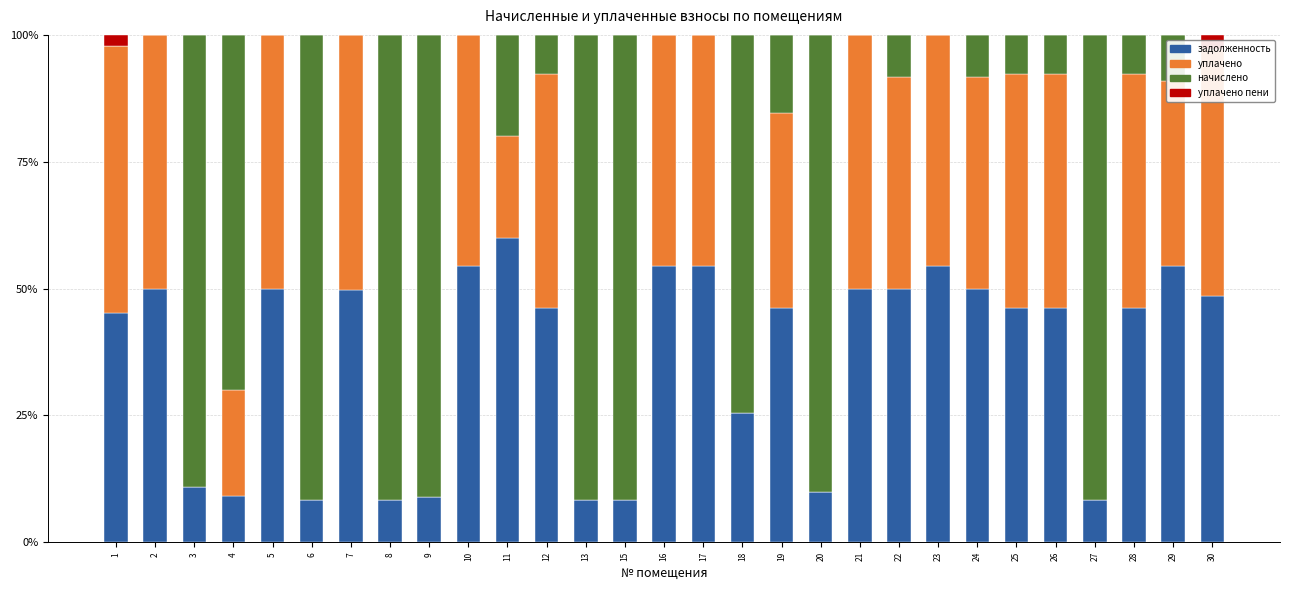

How many bars are there in total?

116